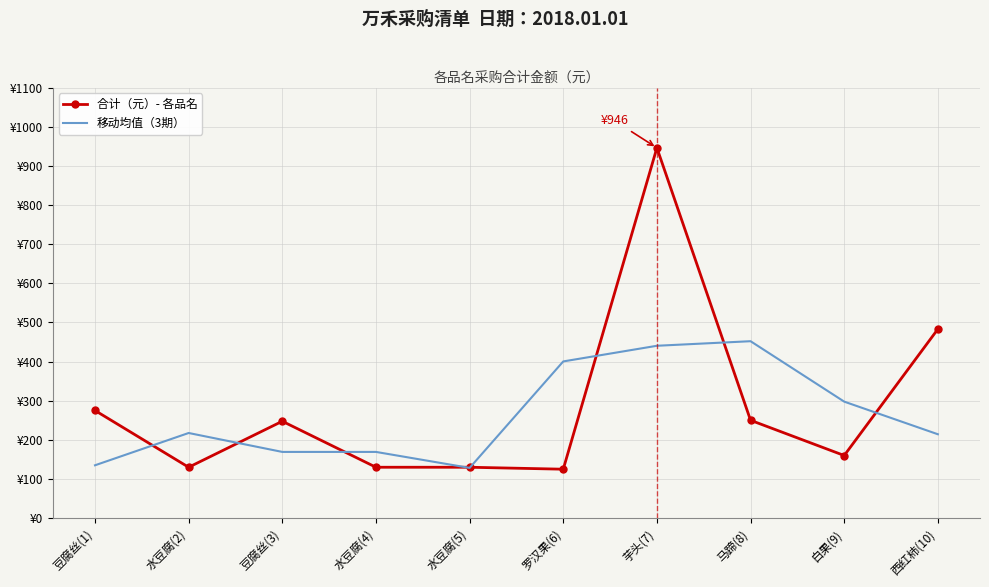

Is the value of 合计（元）- 各品名 at 水豆腐(2) greater than the value of 移动均值（3期） at 水豆腐(4)?

No